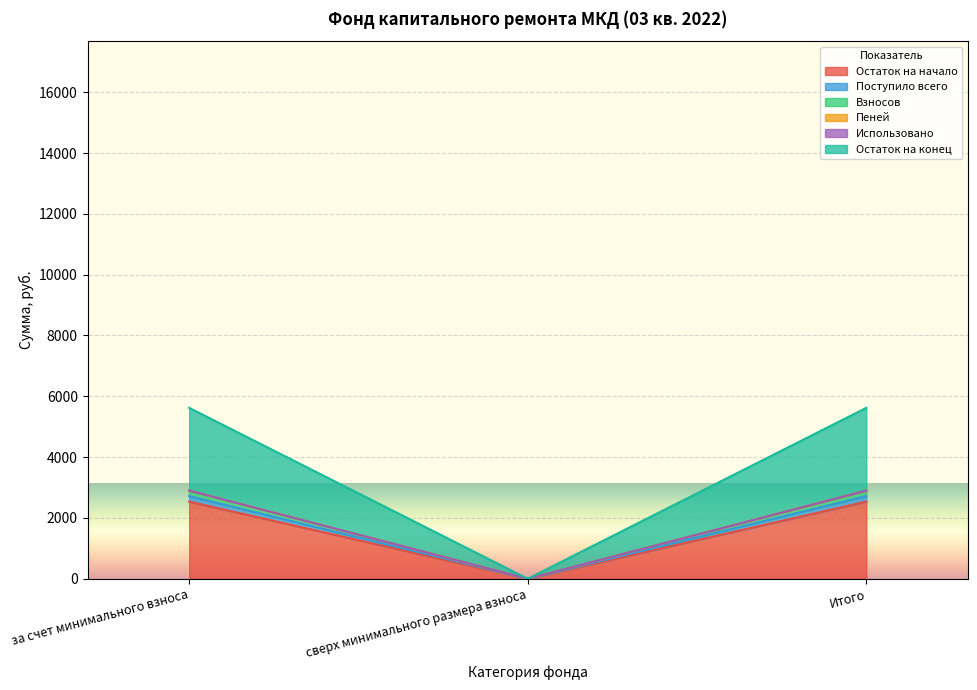

The Остаток на начало series shows -1249.8 at сверх минимального размера взноса. True or false?

False